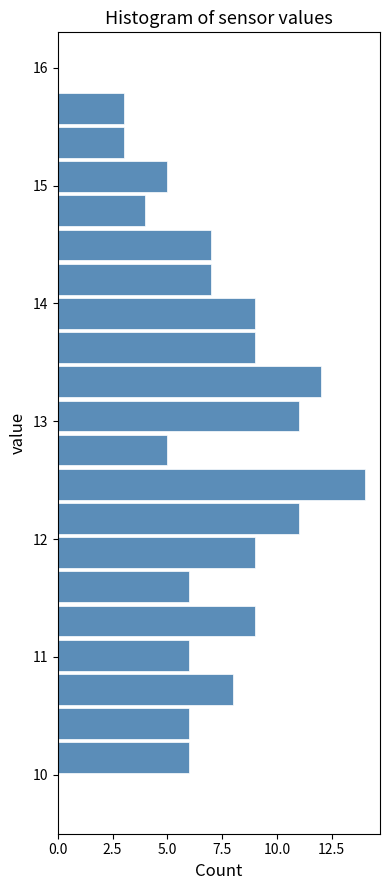

Read against the y-axis, roughly where is the centre of the longest bar?

12.5